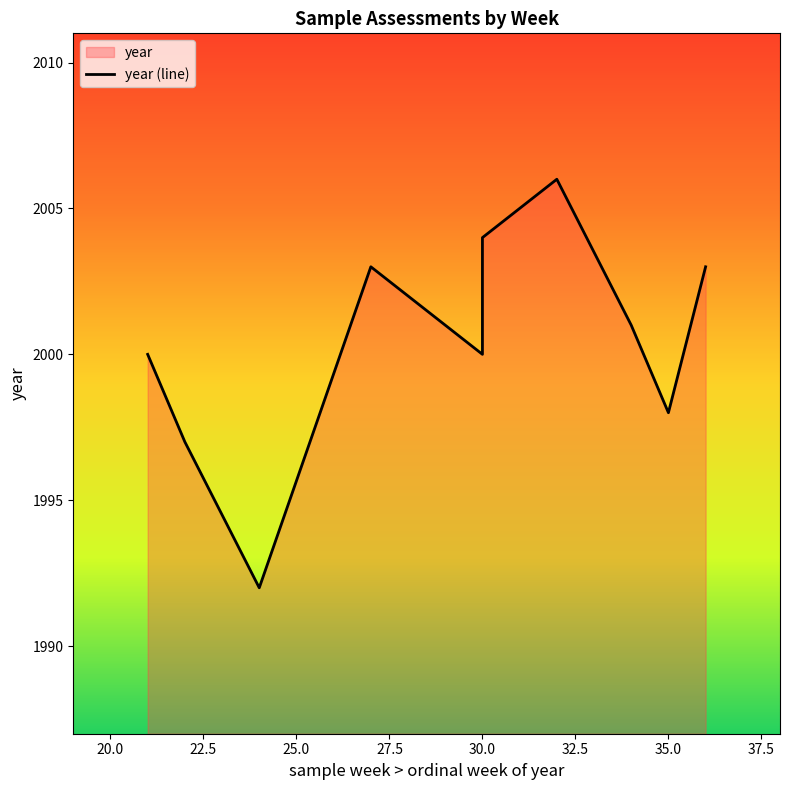

What is the average value of the ordinal week of year series?

29